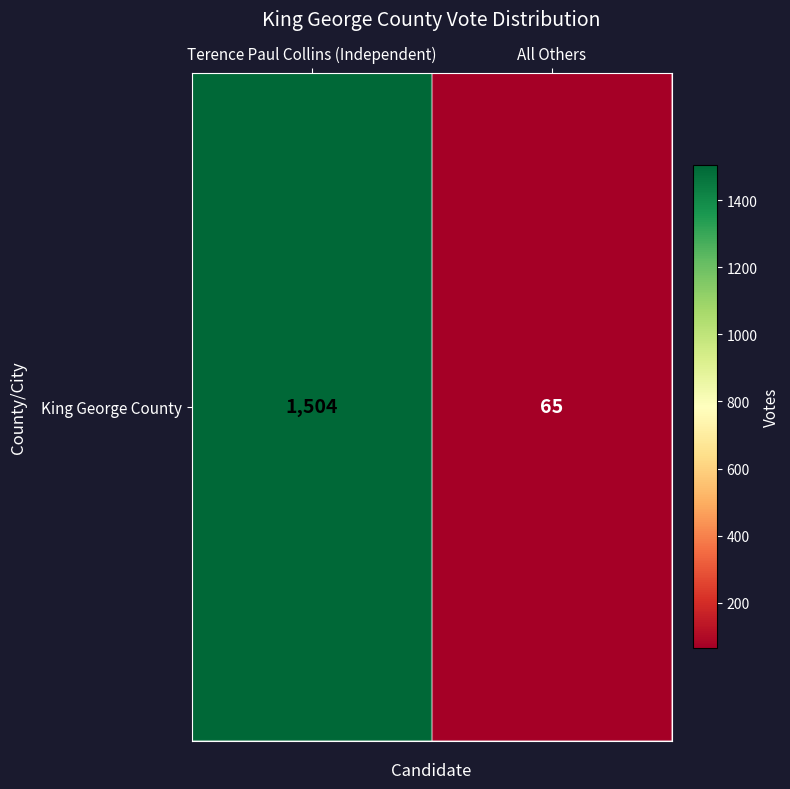

Reading left to right, transcribe all the data shown in this chart.

1504	65